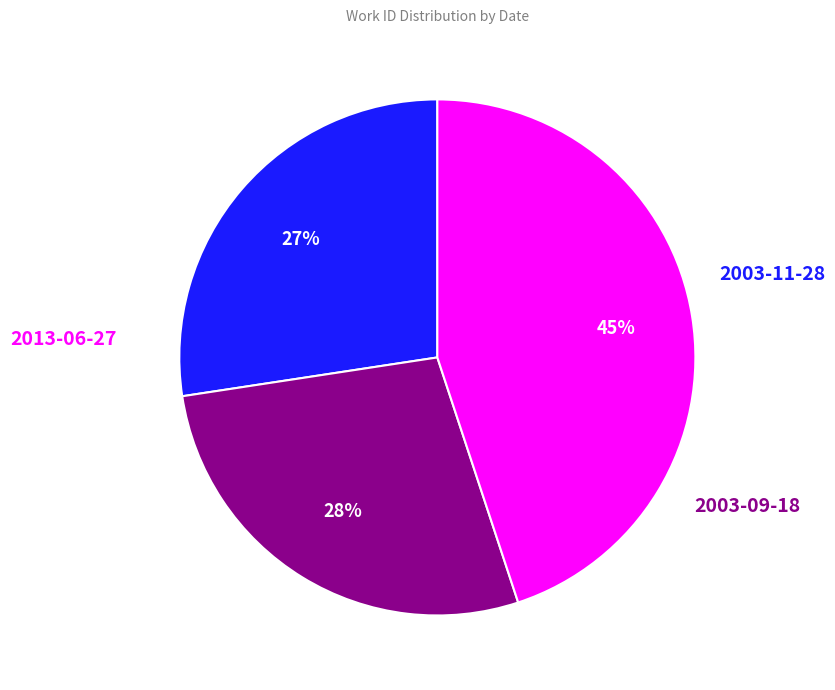

To the nearest percent, what is the difference between the largest and smallest slice percentages?

18%